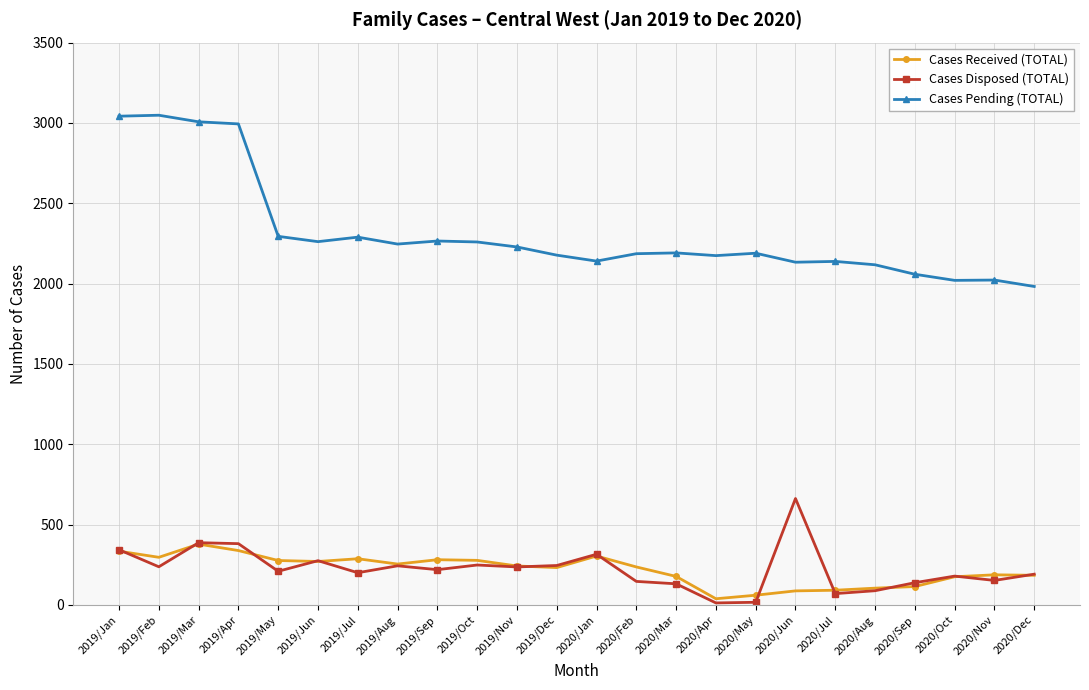

Is this an area chart (filled region under the line)?

No